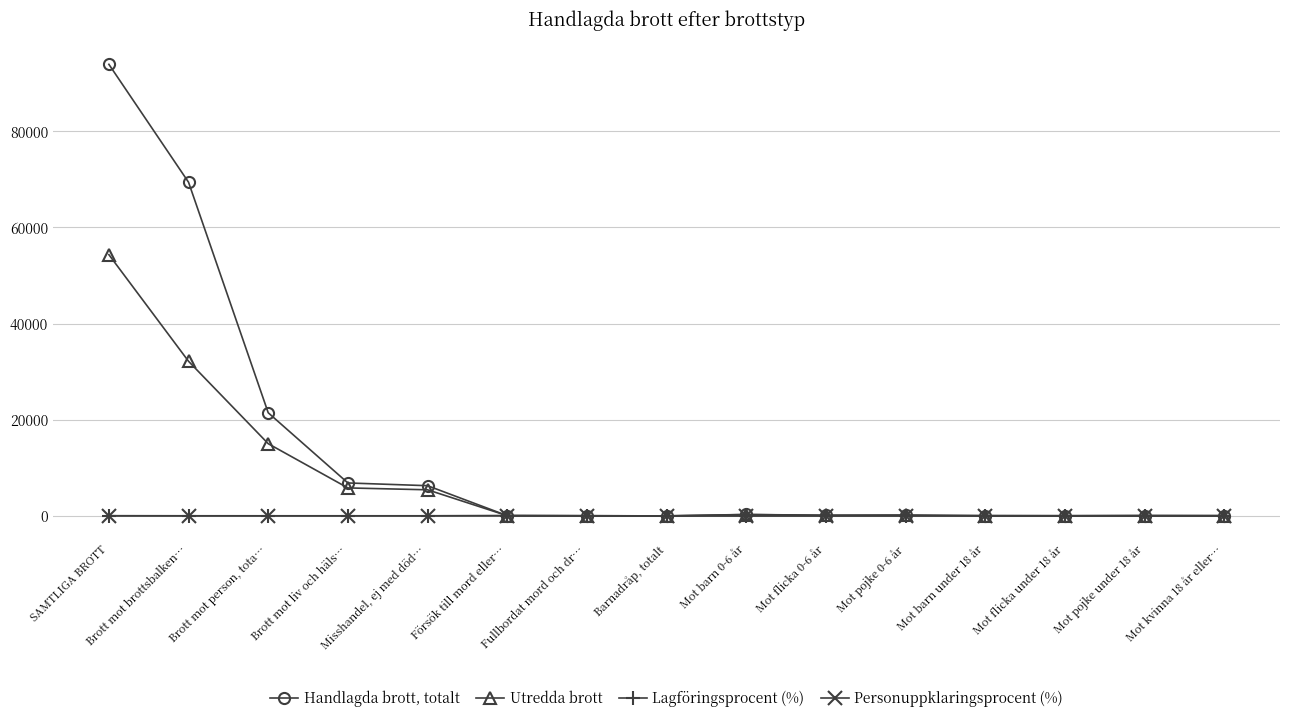

Which label corresponds to the largest value in the chart?

SAMTLIGA BROTT